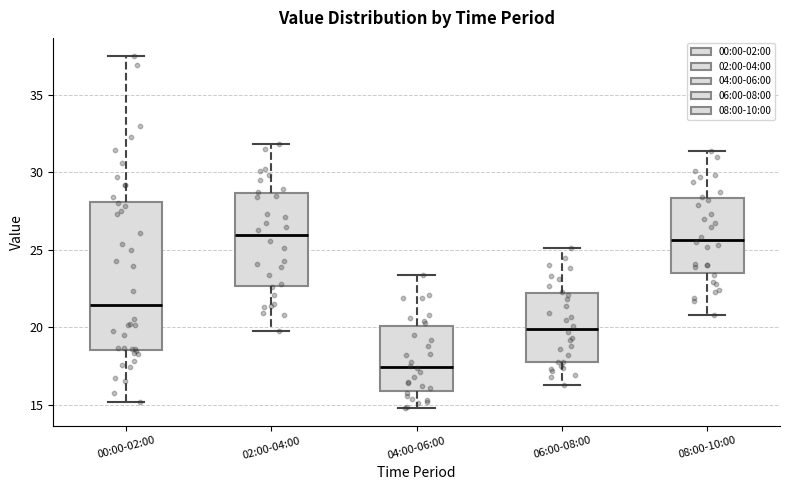

Reading left to right, read every box against the y-axis: the position of its median line, the range the box covers, and the ends of its whiskers. The values are not printed on the chart, so give them approximately, as read against the axis.

00:00-02:00: median 21.5, box 18.5 to 28.0, whiskers 15.0 to 37.5
02:00-04:00: median 26.0, box 22.5 to 28.5, whiskers 20.0 to 32.0
04:00-06:00: median 17.5, box 16.0 to 20.0, whiskers 15.0 to 23.5
06:00-08:00: median 20.0, box 18.0 to 22.5, whiskers 16.5 to 25.0
08:00-10:00: median 25.5, box 23.5 to 28.5, whiskers 21.0 to 31.5